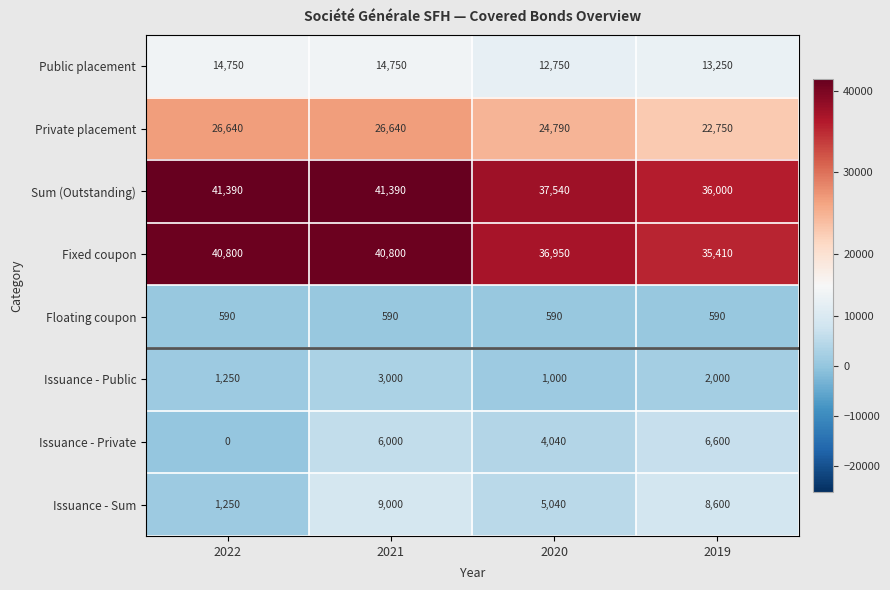

At which label does Issuance - Sum first exceed 8600?

2021